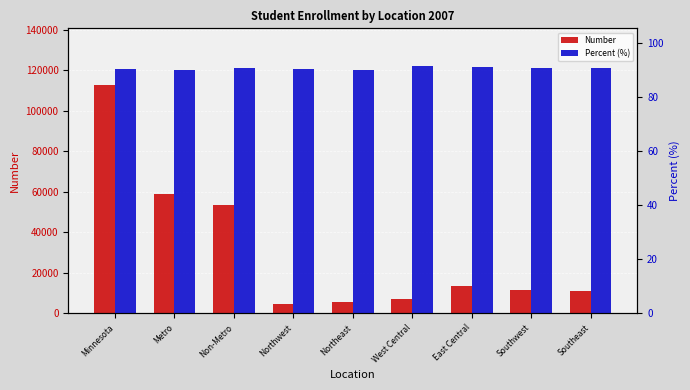

Is it true that Percent (%) equals 44.6 at Southwest?

False